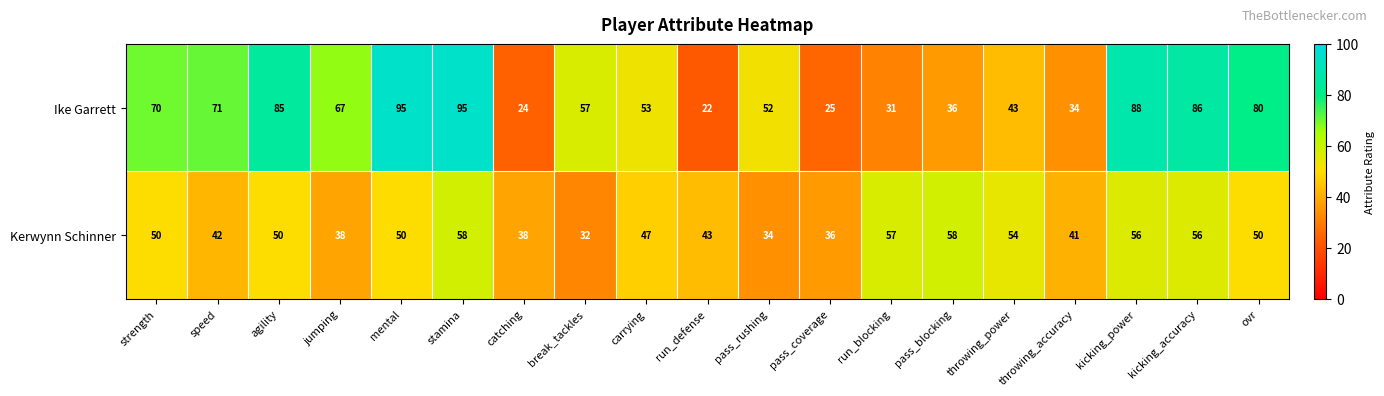

Count the number of data series in this chart.

2